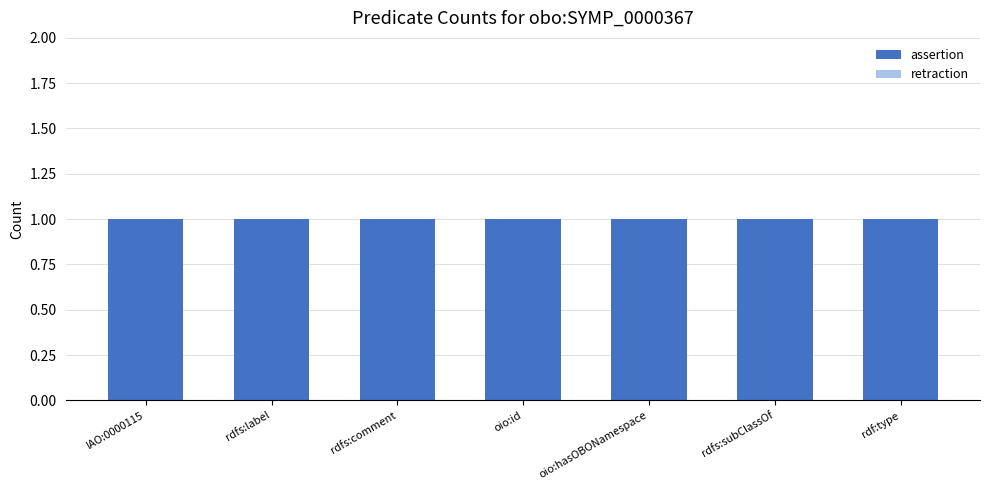

What is the minimum value for assertion?

1